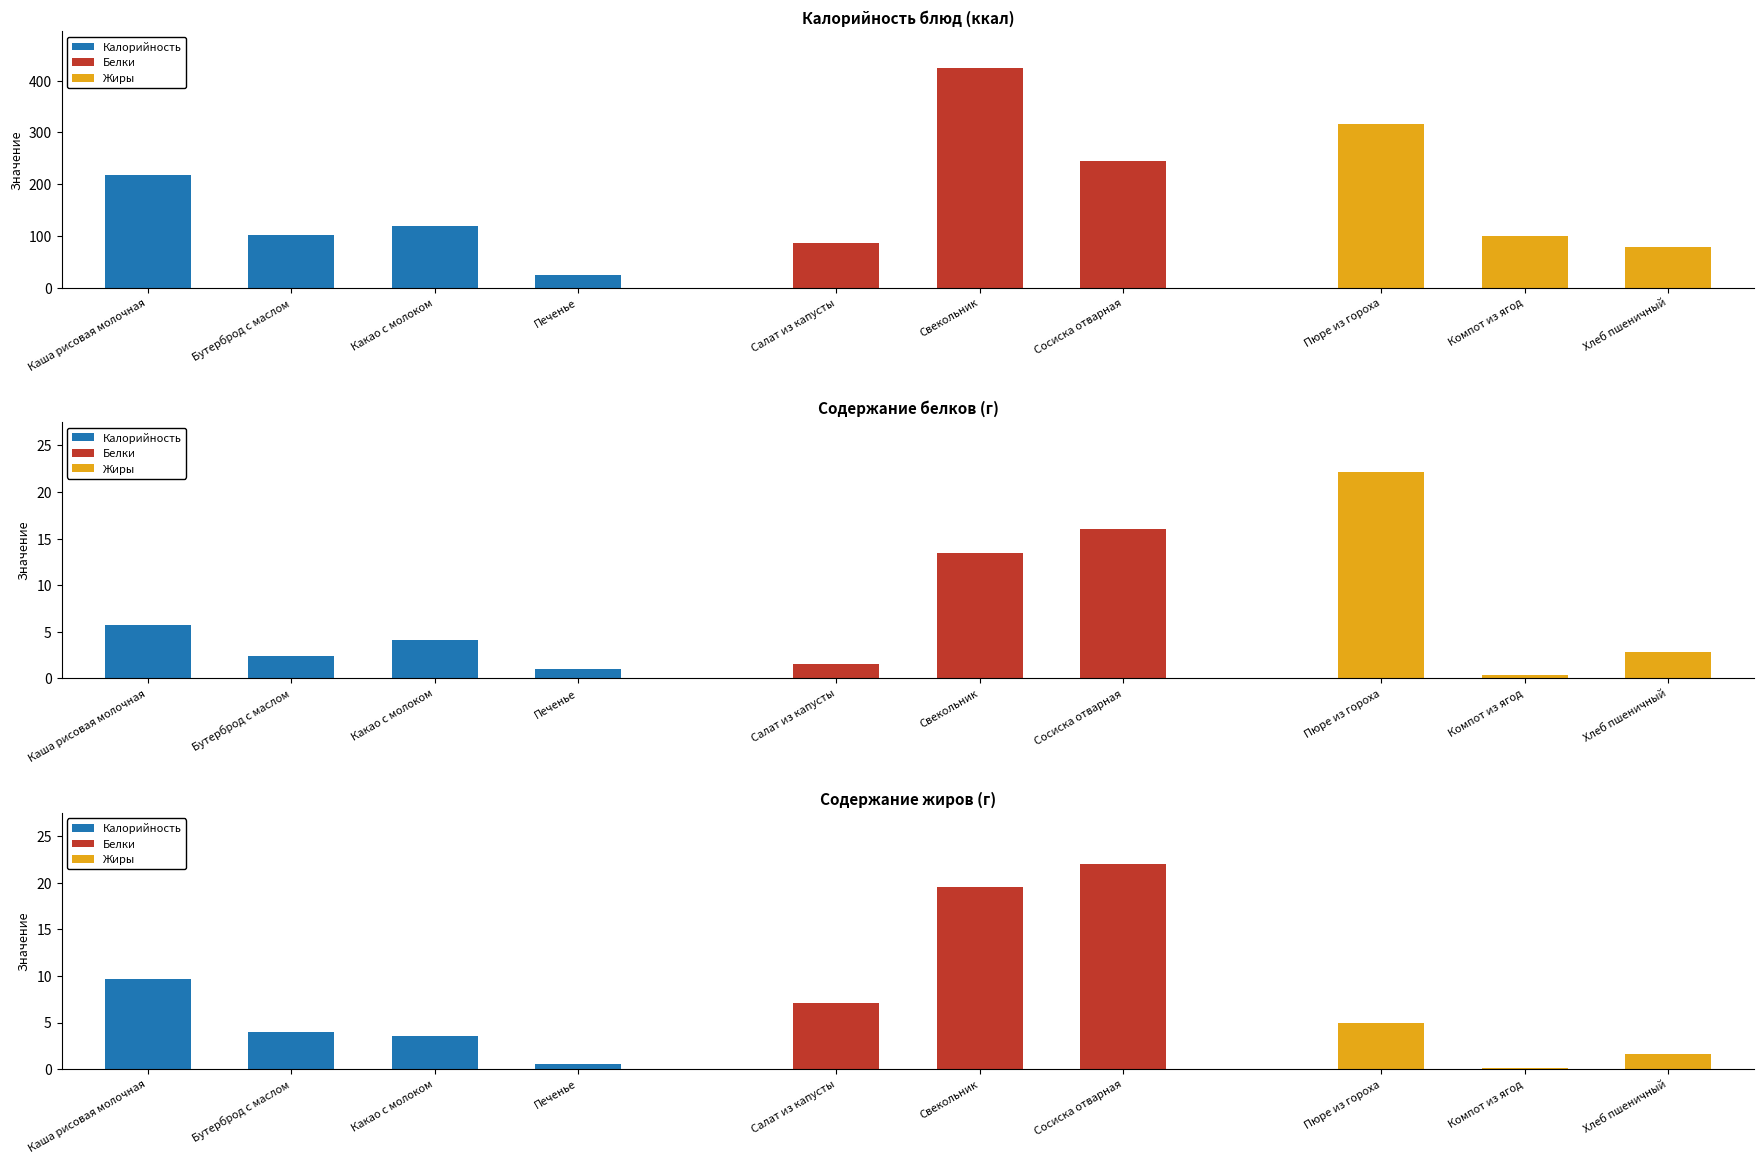

How many distinct data groups are displayed?

3